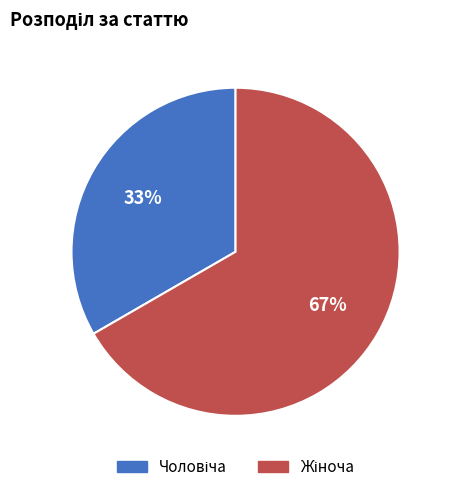

To the nearest percent, what is the average slice percentage?

50%